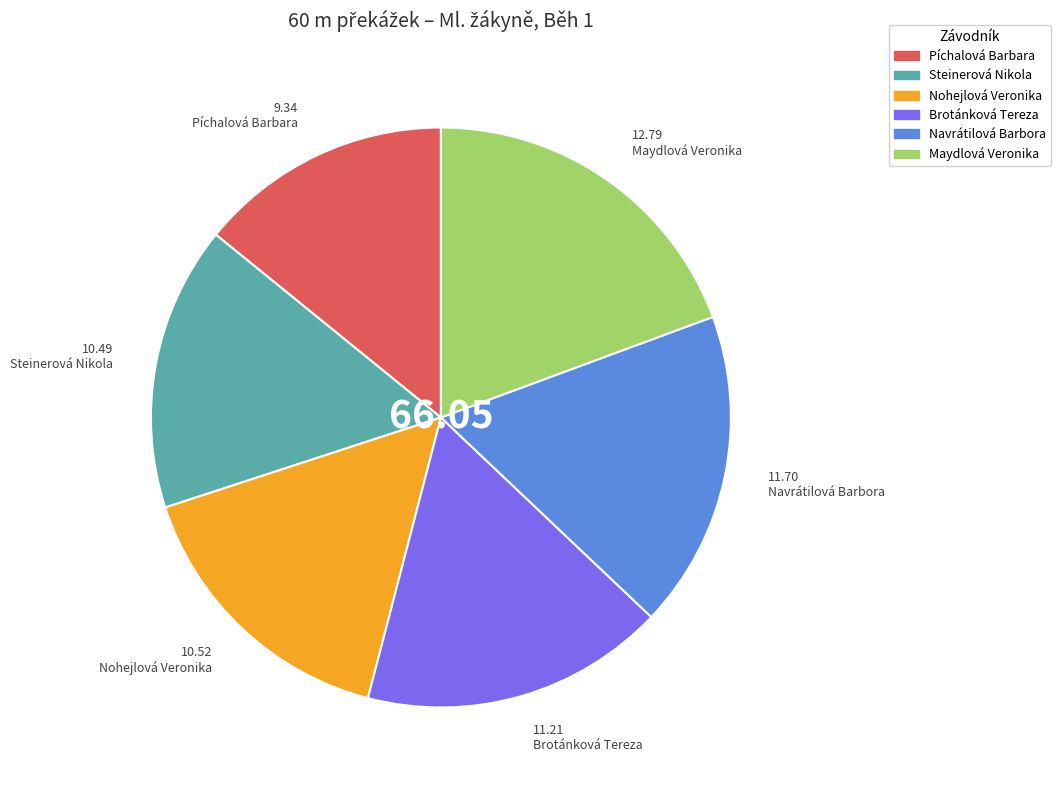

Is the sum of Nohejlová Veronika and Steinerová Nikola greater than half?

No